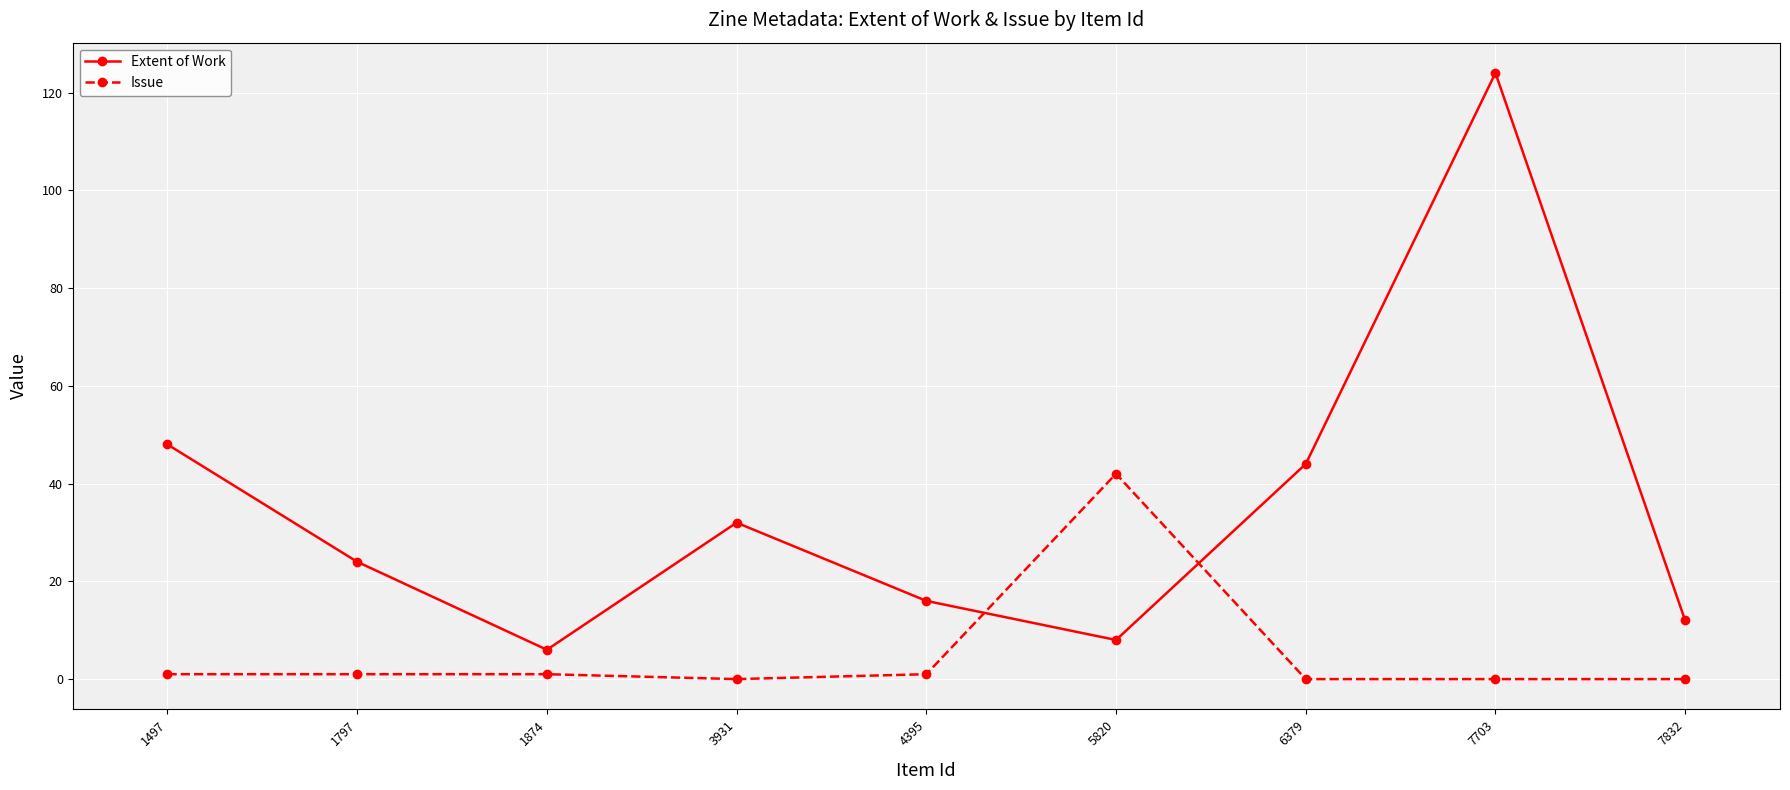

Where is the first local maximum for Extent of Work?

3931